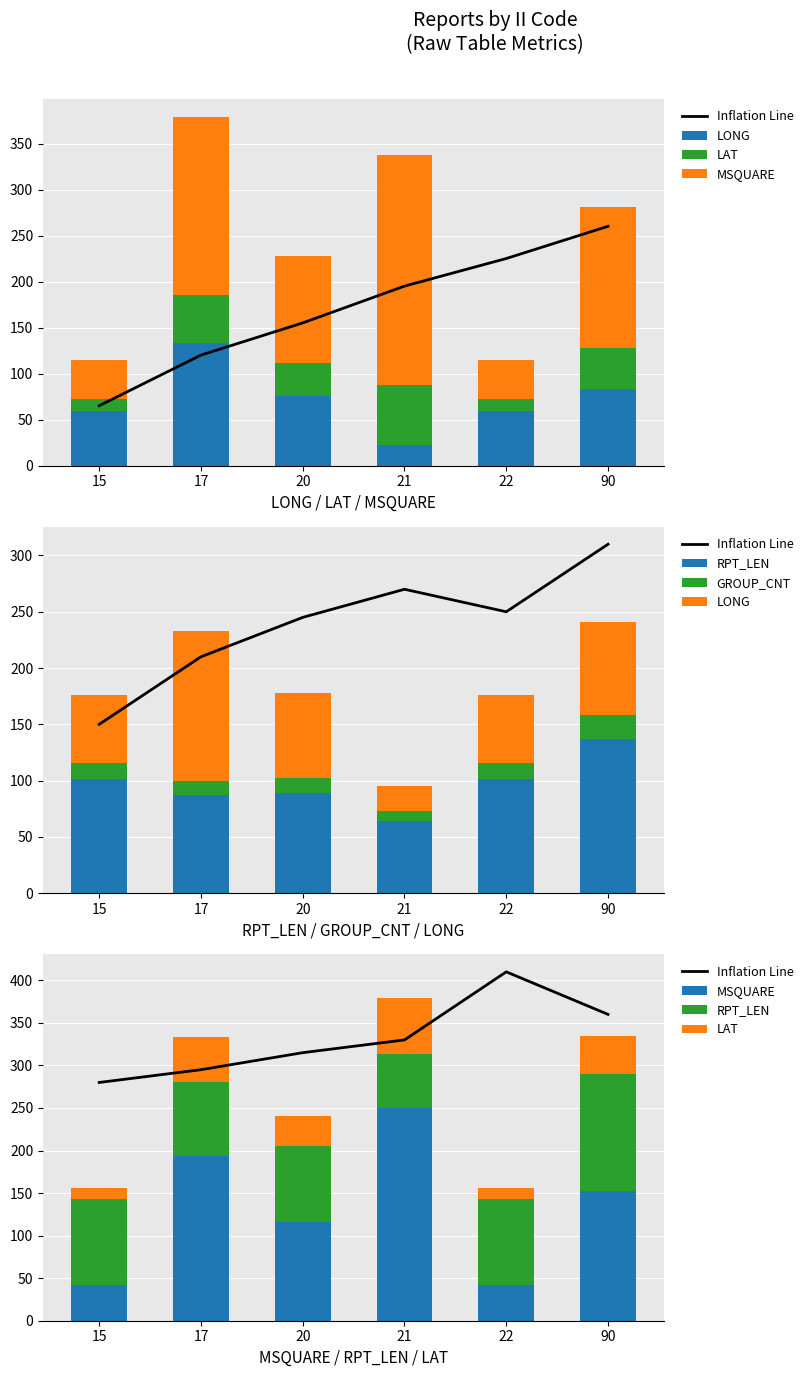

Reading right to left, extract all data points from this chart.

Inflation Line: 90=360.0	22=410.0	21=330.0	20=315.0	17=295.0	15=280.0
LONG: 90=83.0	22=59.6	21=22.2	20=75.4	17=132.7	15=59.6
LAT: 90=45.1	22=13.1	21=65.6	20=36.0	17=52.5	15=13.1
MSQUARE: 90=153.0	22=42.0	21=250.0	20=116.0	17=194.0	15=42.0
RPT_LEN: 90=137.0	22=101.0	21=64.0	20=89.0	17=87.0	15=101.0
GROUP_CNT: 90=21.0	22=15.0	21=9.0	20=13.0	17=13.0	15=15.0